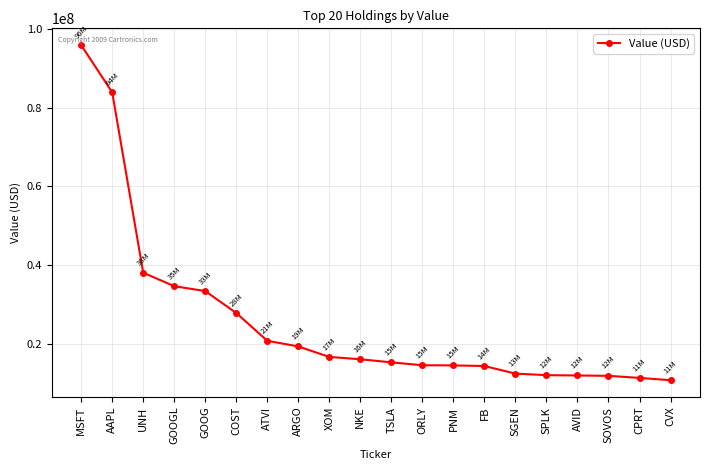

What is the difference between the second highest and minimum values?

73004347